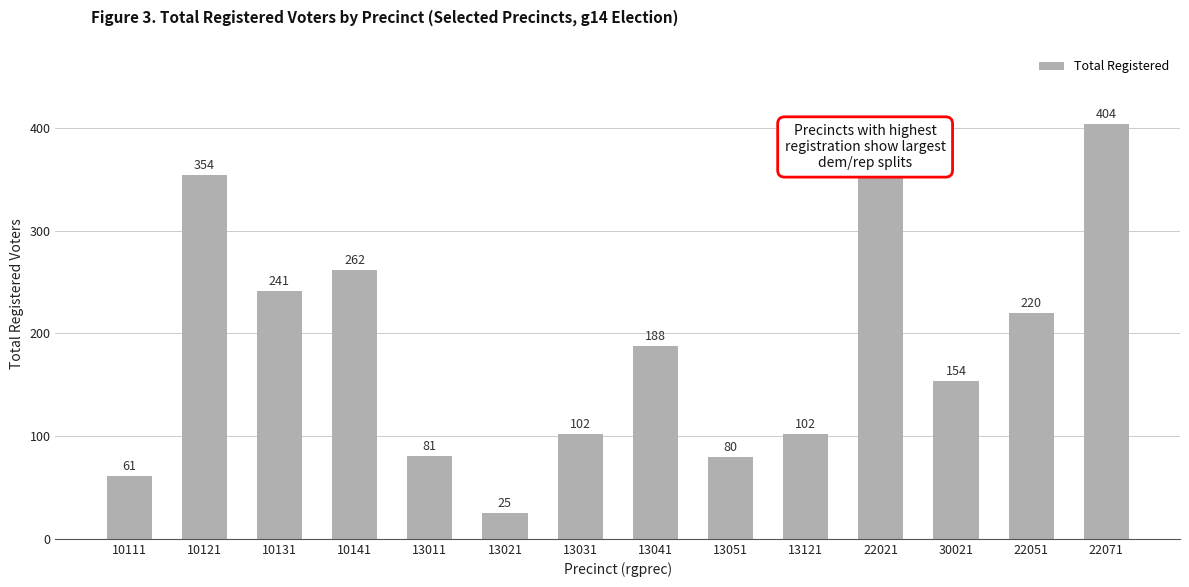

What is the change in value from 10131 to 30021?

-87